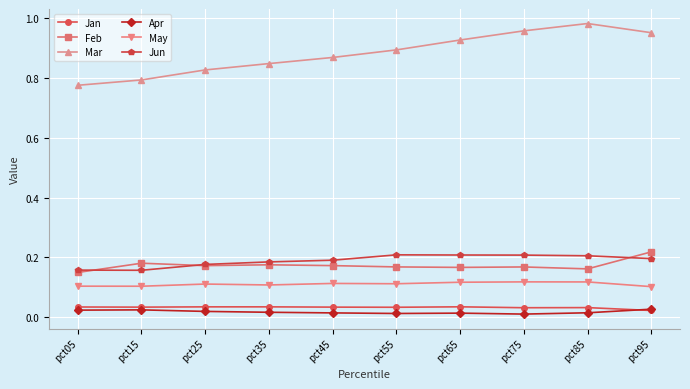

Is it true that Jun equals 0.1 at pct05?

False